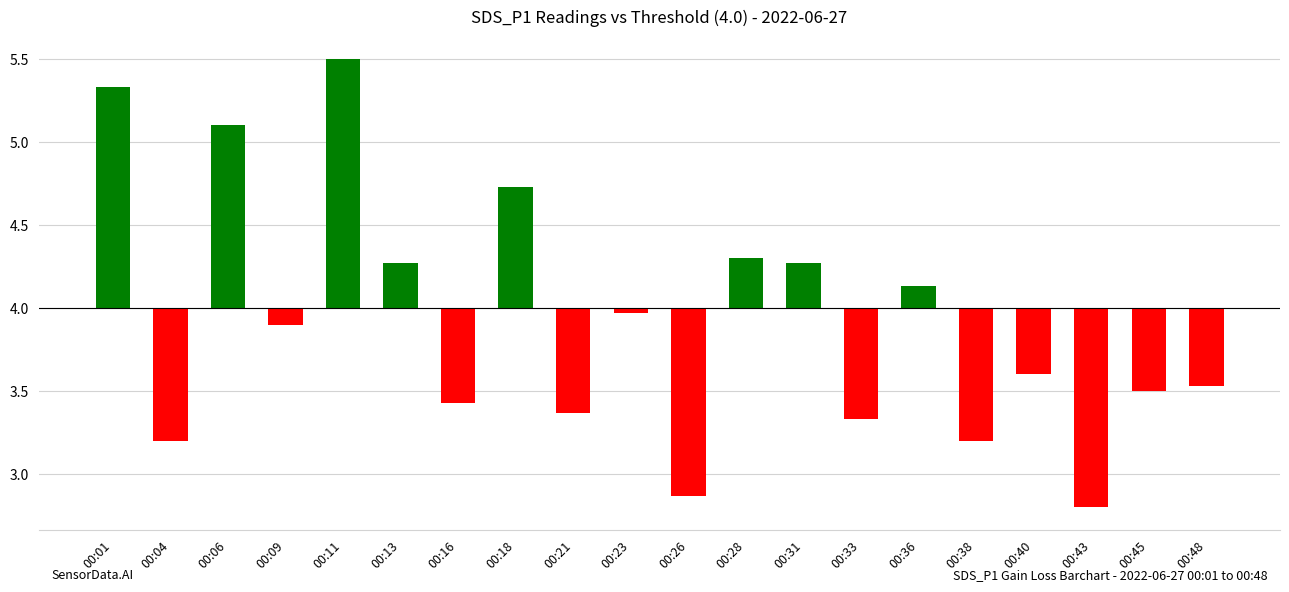

List the labels in order of value, smallest first.

00:43, 00:26, 00:04, 00:38, 00:33, 00:21, 00:16, 00:45, 00:48, 00:40, 00:09, 00:23, 00:36, 00:13, 00:31, 00:28, 00:18, 00:06, 00:01, 00:11